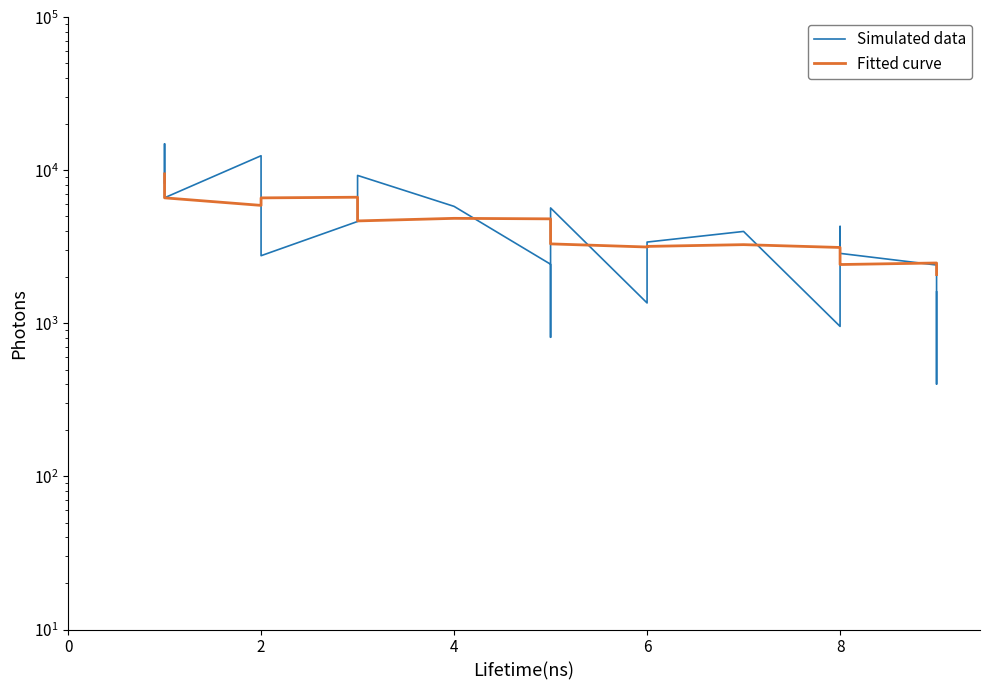

Reading left to right, extract all data points from this chart.

Simulated data: 8280.2	14904.4	6624.2	12466.7	11081.5	2770.4	4635.8	4635.8	5794.8	9271.6	5819.9	2436.4	812.1	812.1	5685.0	1360.6	3401.5	3991.3	956.4	4303.8	4303.8	2869.2	2408.3	401.4	1605.5
Fitted curve: 9487.1	8108.2	6616.1	5906.5	6075.1	6612.9	6678.1	5953.0	5025.0	4675.1	4860.5	4823.2	4283.8	3677.0	3310.0	3157.6	3186.4	3271.8	3136.1	2753.2	2448.4	2425.9	2483.3	2334.8	2086.2